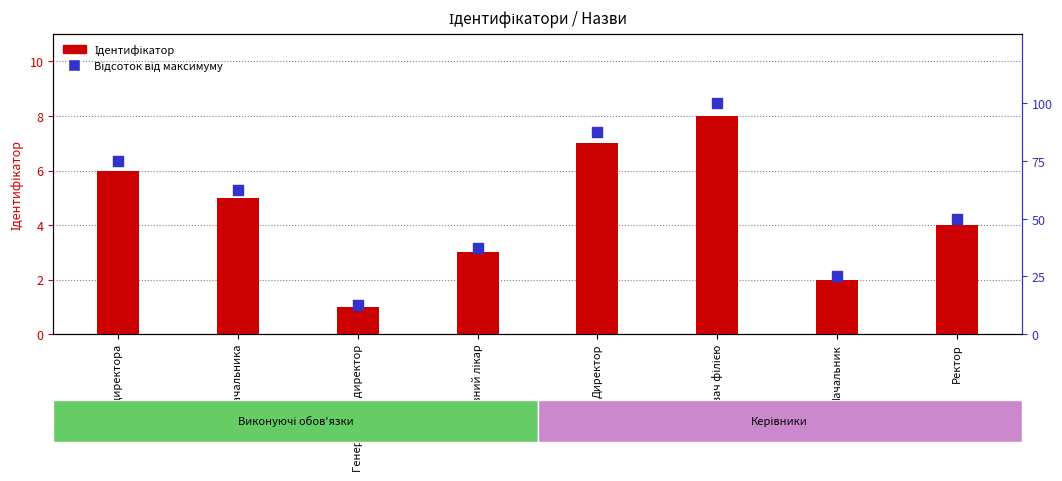

Which series contains the highest Y value?

Відсоток від максимуму